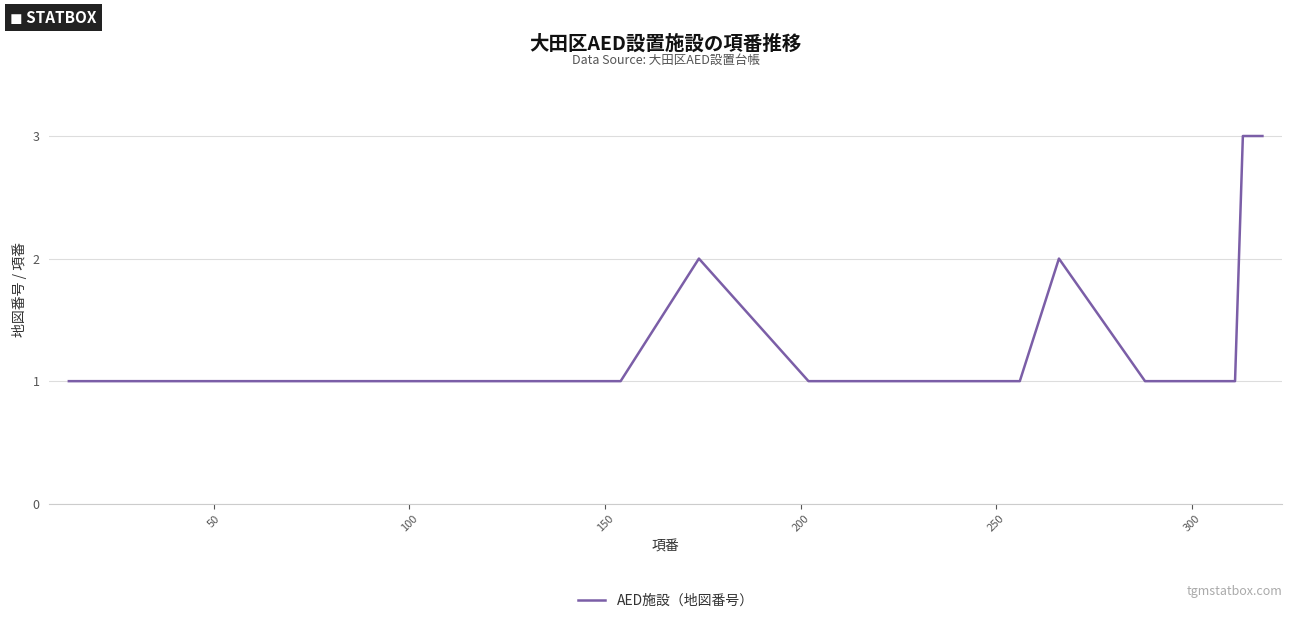

What is the greatest value displayed?

3